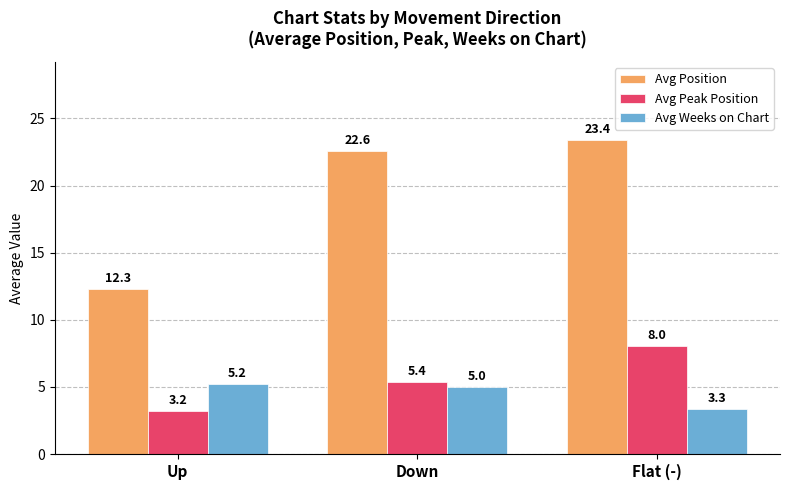

Between Up and Flat (-), which series saw the biggest shift?

Avg Position